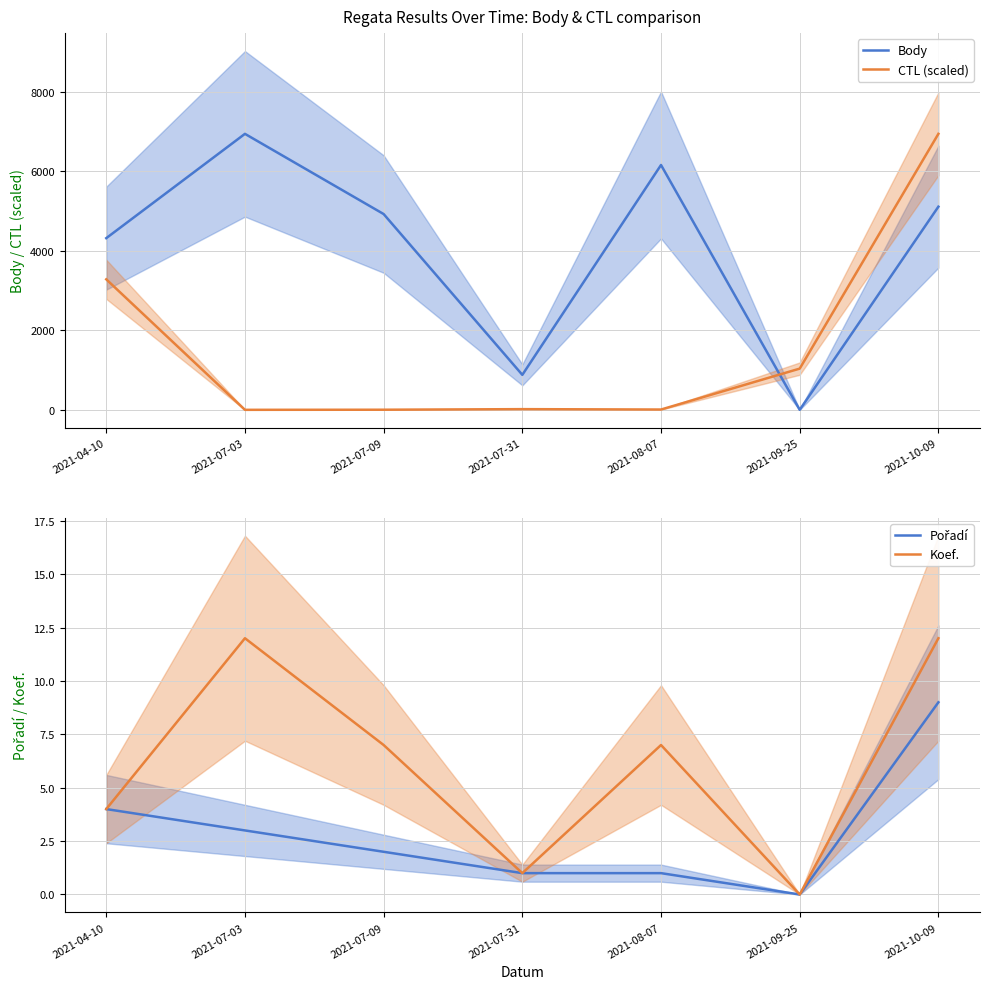

Reading left to right, what are all the values shown in this chart?

Body: 4315.0	6937.0	4921.0	879.0	6154.0	0.0	5106.0
CTL (scaled): 3280.4	0.0	2.4	17.0	7.3	1035.9	6937.0
Pořadí: 4.0	3.0	2.0	1.0	1.0	0.0	9.0
Koef.: 4.0	12.0	7.0	1.0	7.0	0.0	12.0